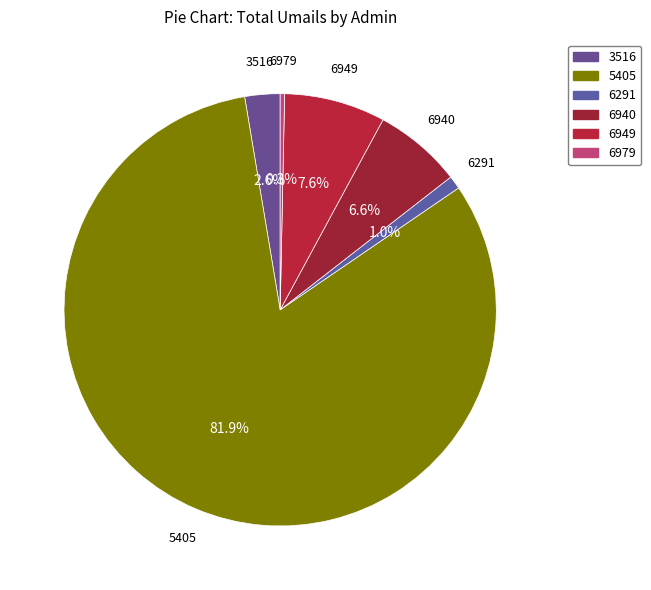

Is it true that 6979 is 0% of the pie?

True